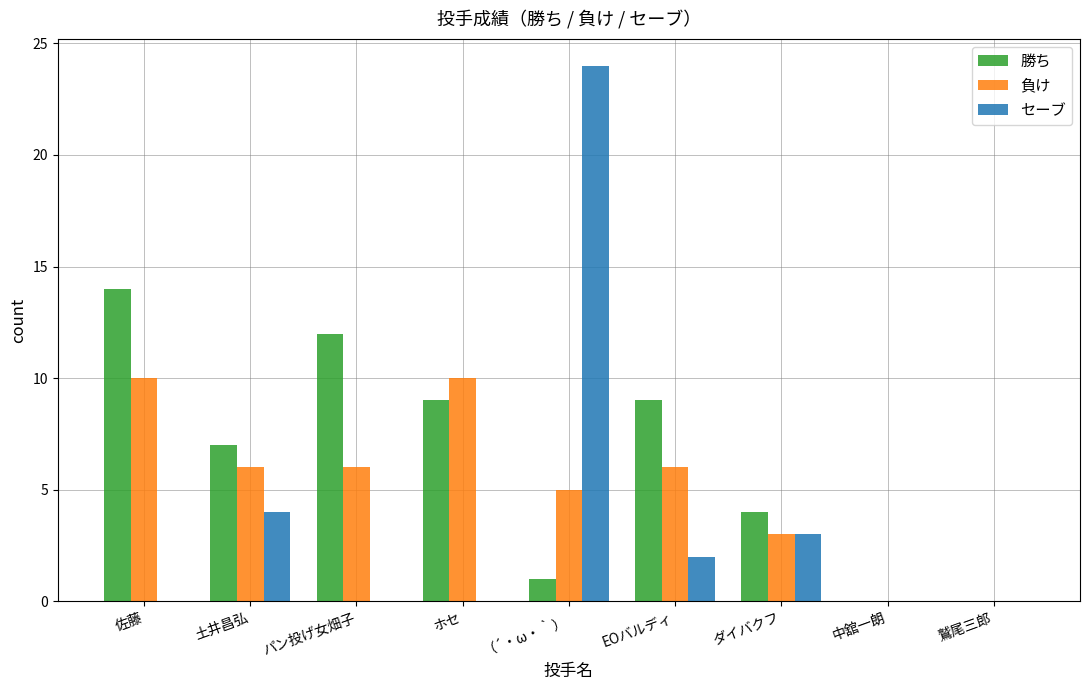

Does the chart contain stacked bars?

No